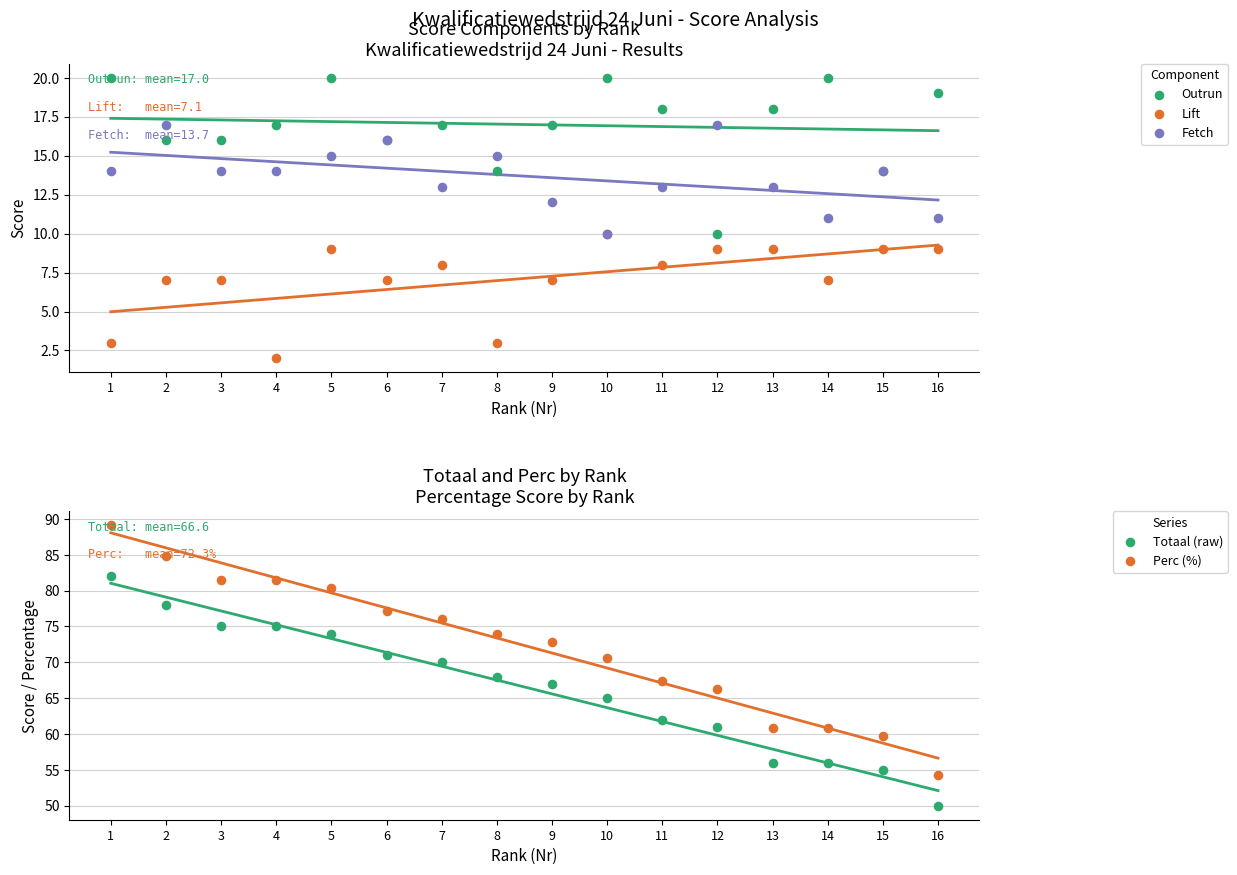

Is the value of Lift at 8 greater than the value of Fetch at 5?

No